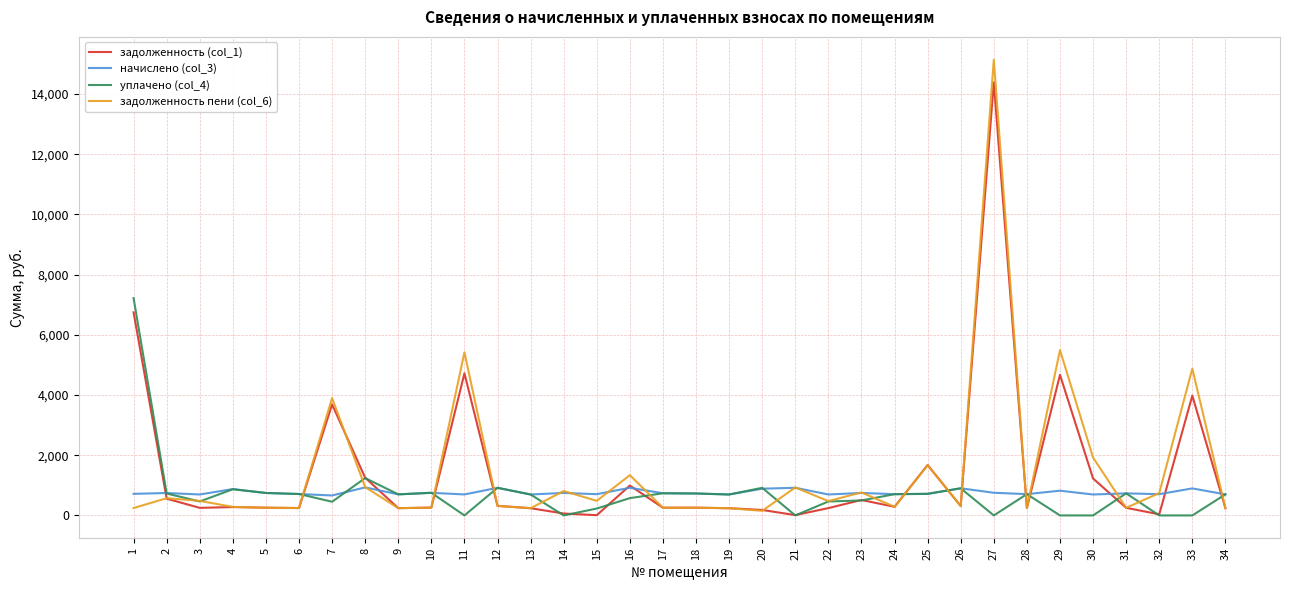

What is the sum of all задолженность (col_1) values?

49150.8